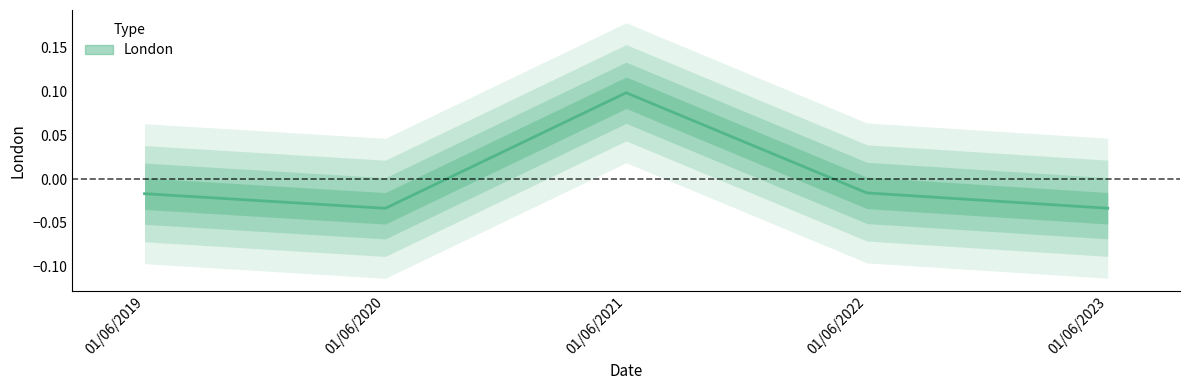

How many values are between 0 and 1?

1